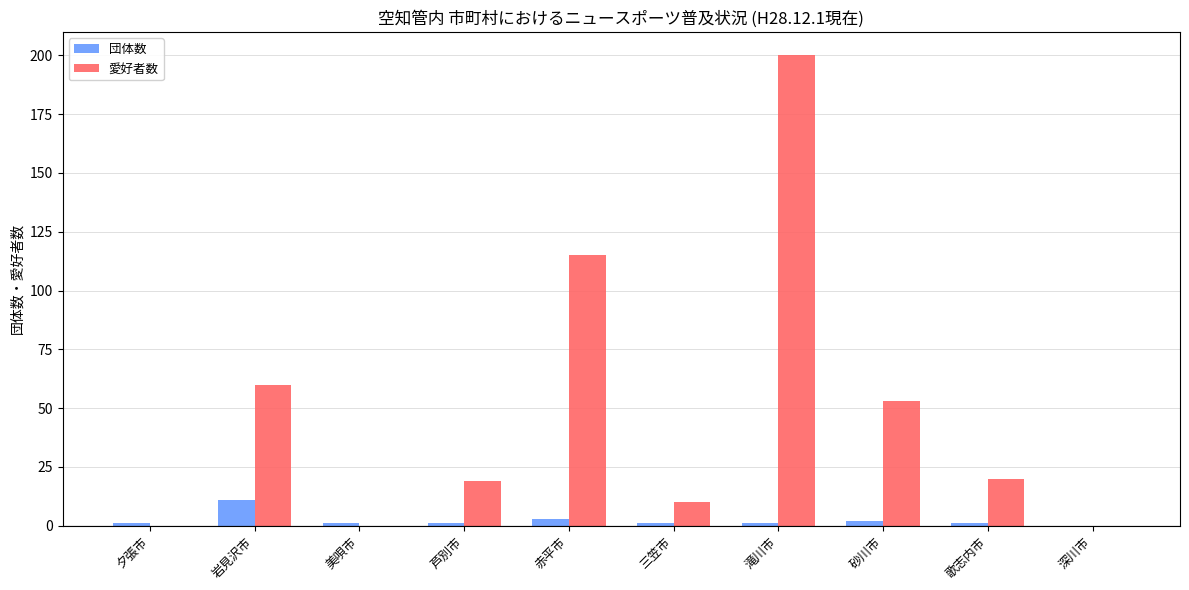

Reading right to left, list all the values displayed in this chart.

団体数: 0	1	2	1	1	3	1	1	11	1
愛好者数: 0	20	53	200	10	115	19	0	60	0